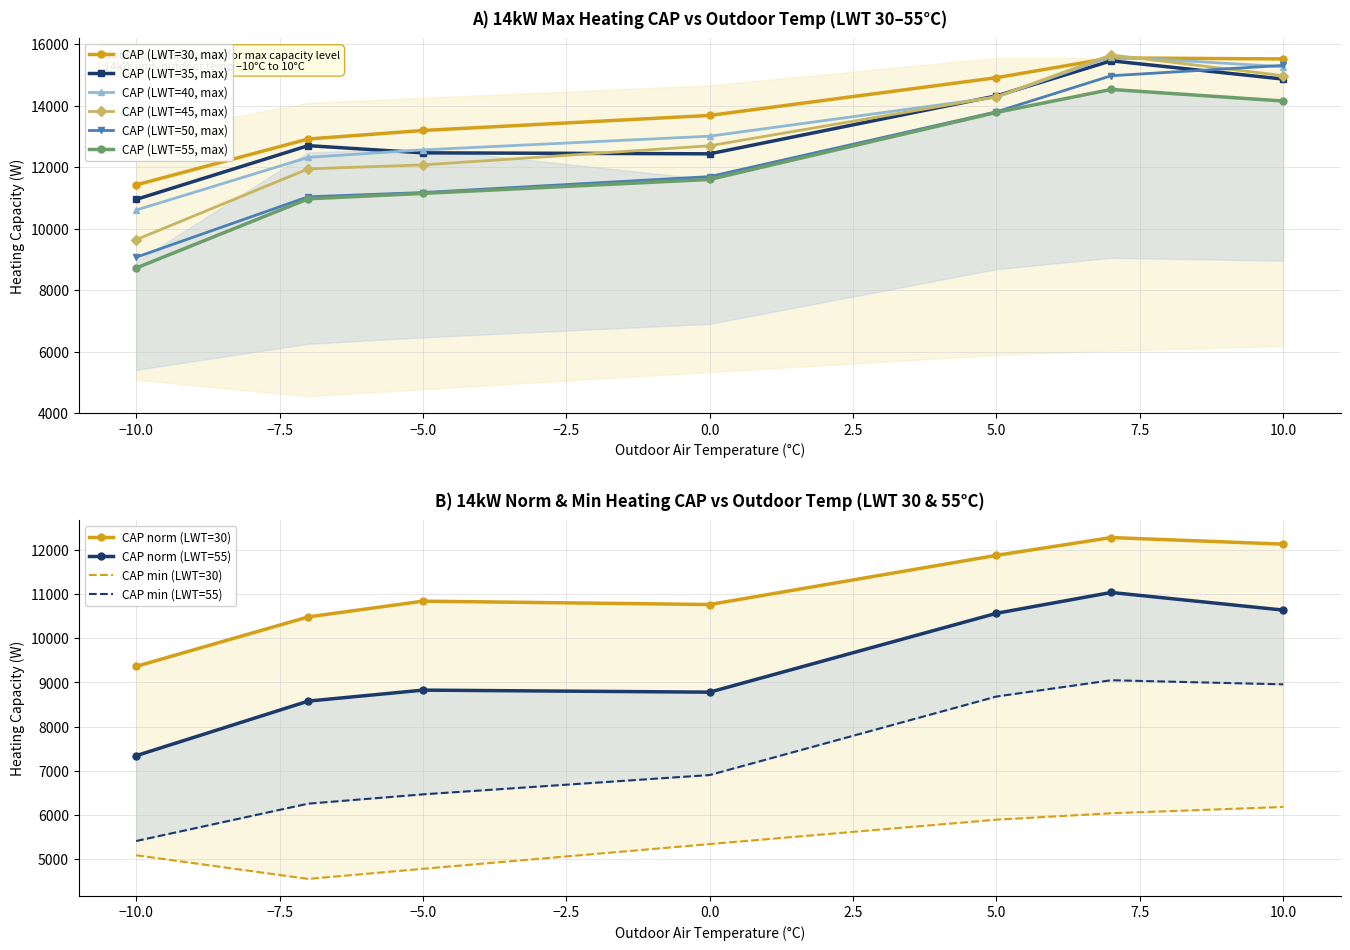

At how many categories does at least one series exceed 9070?

7